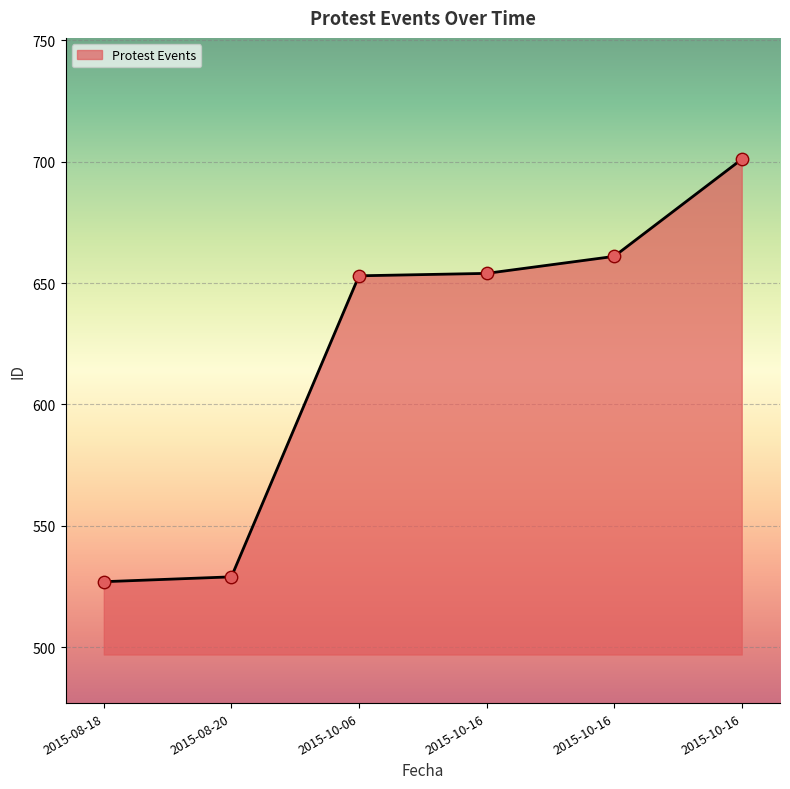

How many lines are shown in the chart?

1